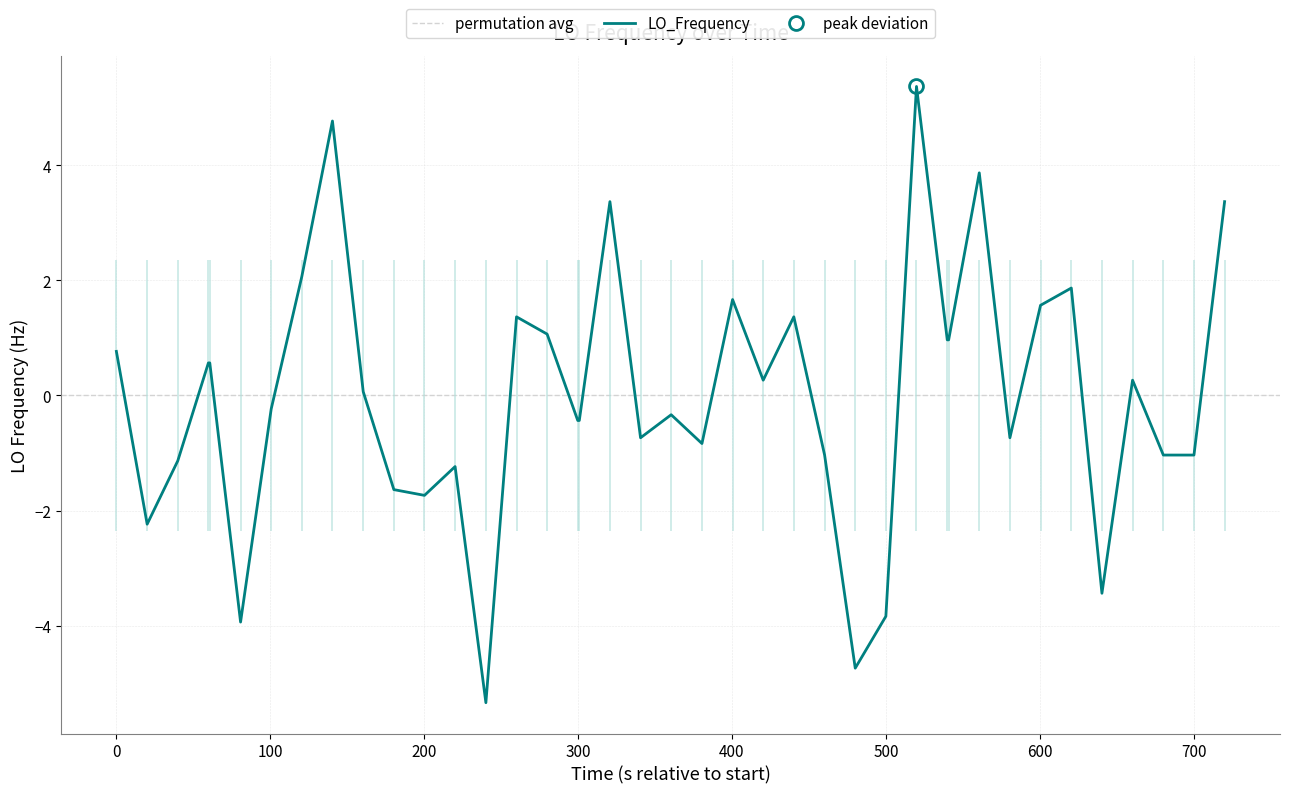

What is the highest value of the LO_Frequency series?

5.4